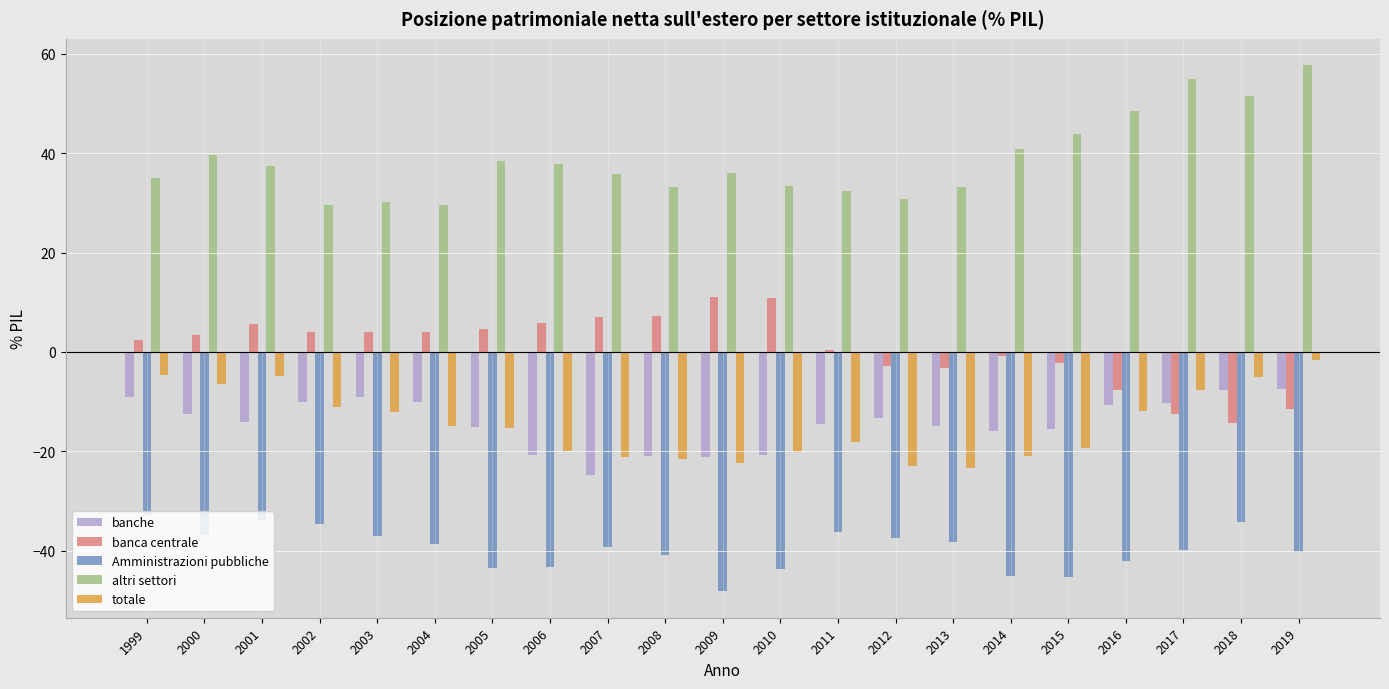

The value of totale at 2000 is 0.0. True or false?

True